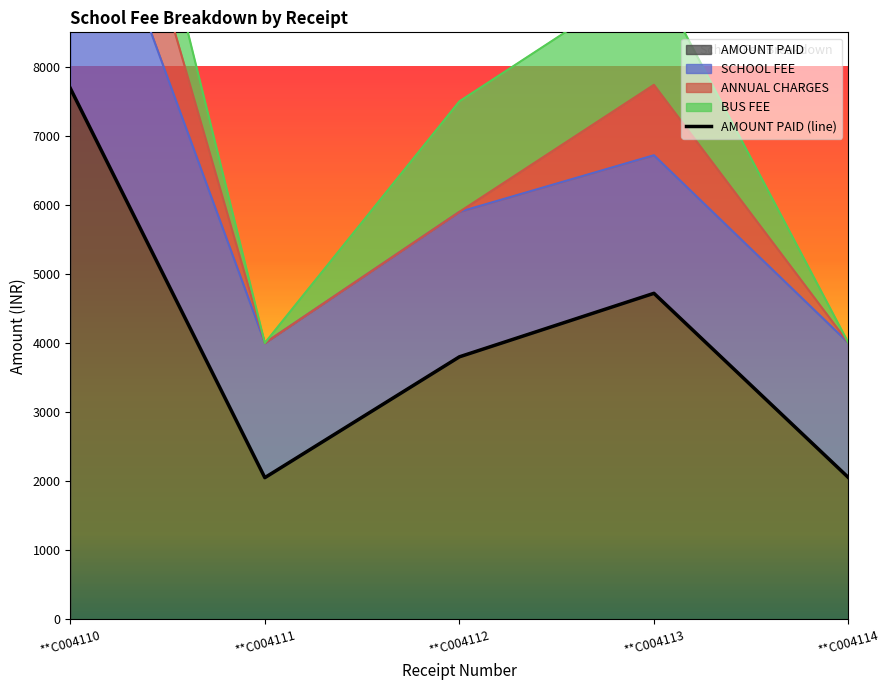

What is the difference between the maximum and minimum values in the BUS FEE series?

1650